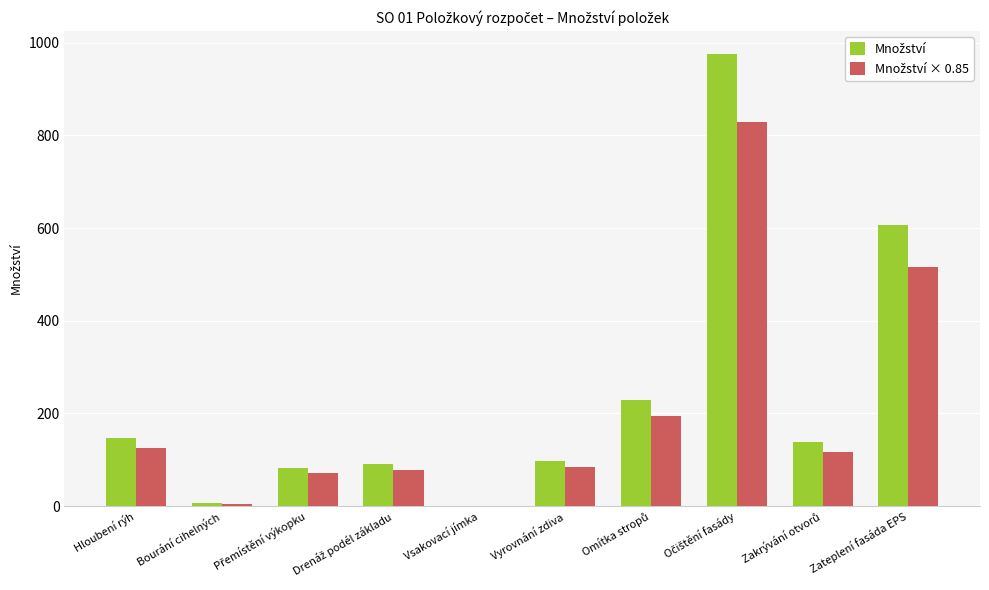

The Množství × 0.85 series shows 112.2 at Vyrovnání zdiva. True or false?

False